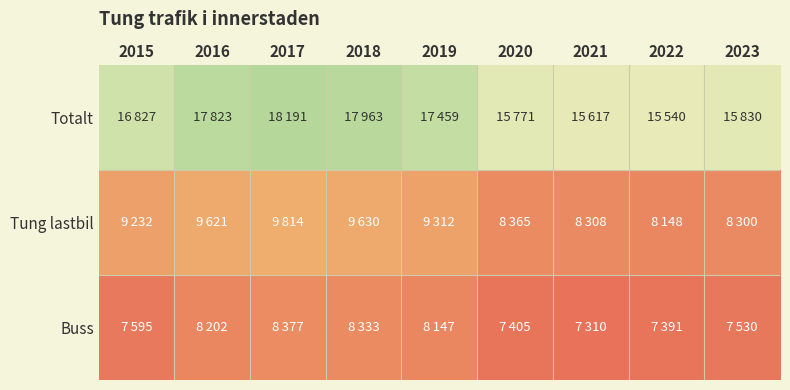

What is the difference between the highest and lowest values at 2022?

8149